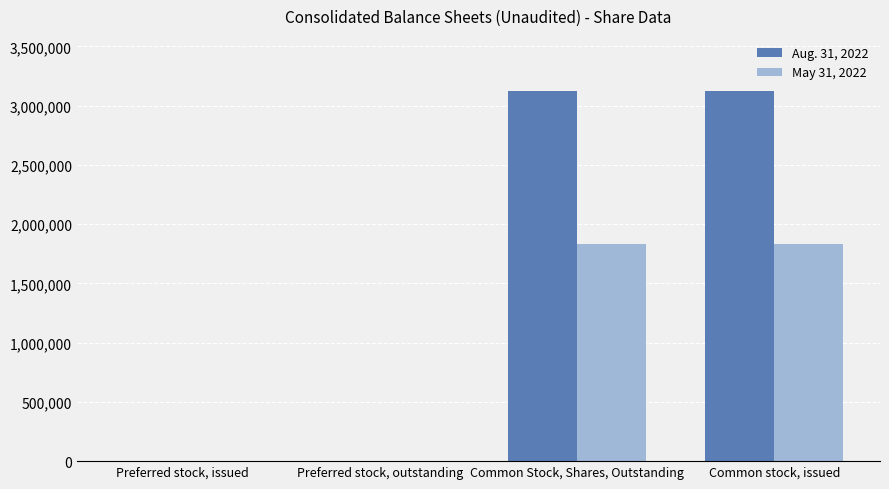

Which series has the largest total across all categories?

Aug. 31, 2022